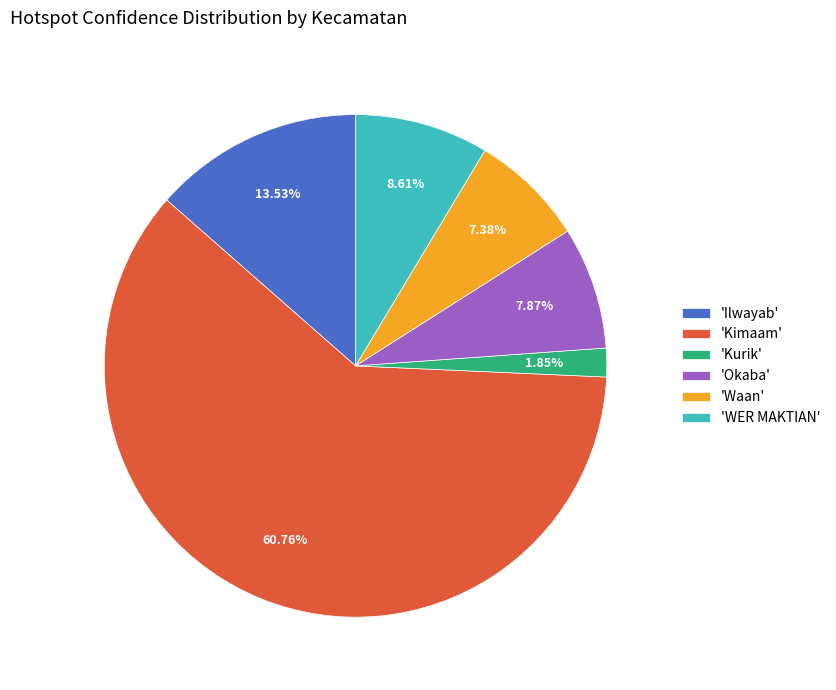

What is the ratio of the value at 'Waan' to the value at 'WER MAKTIAN'?

0.9